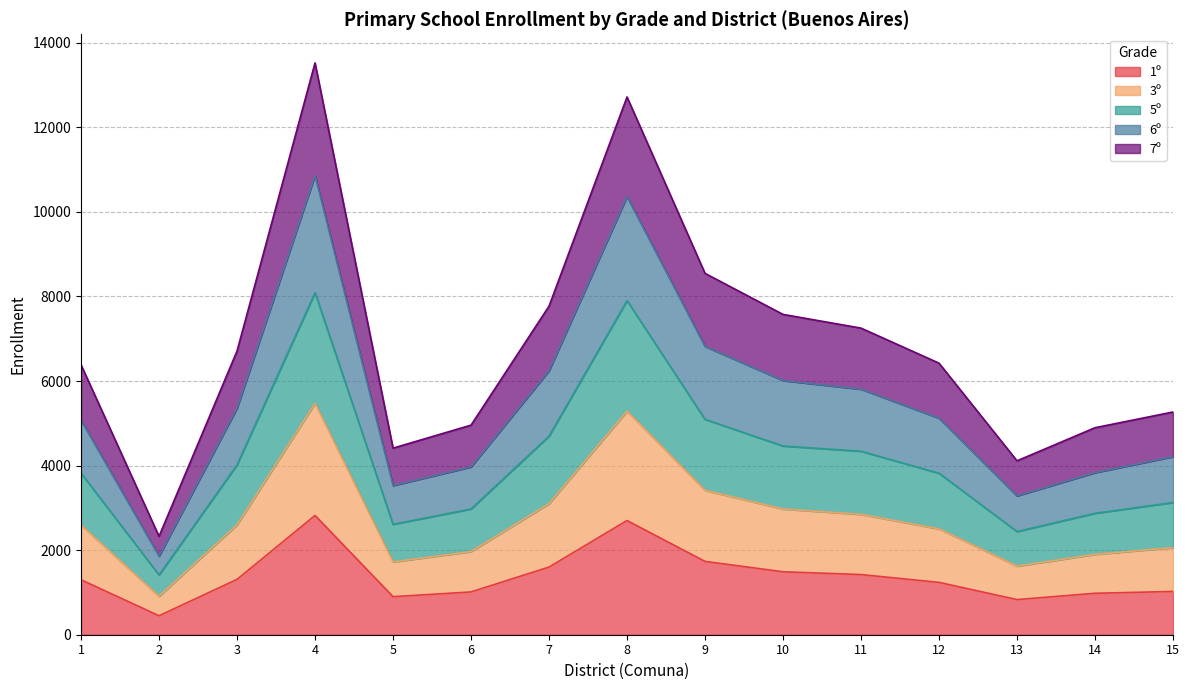

What is the highest value of the 1º series?

2821